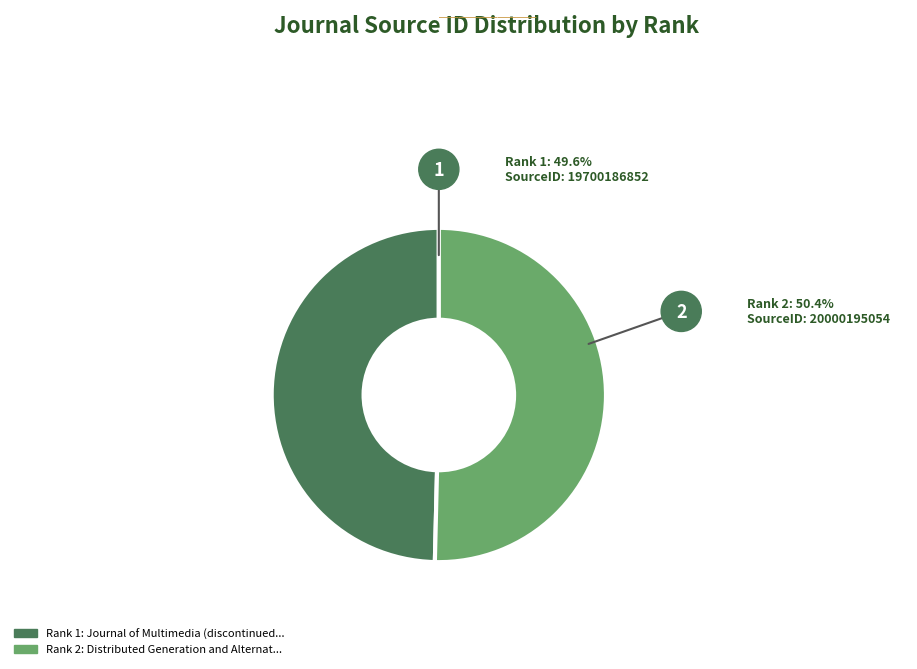

Is there a majority slice in this chart?

Yes